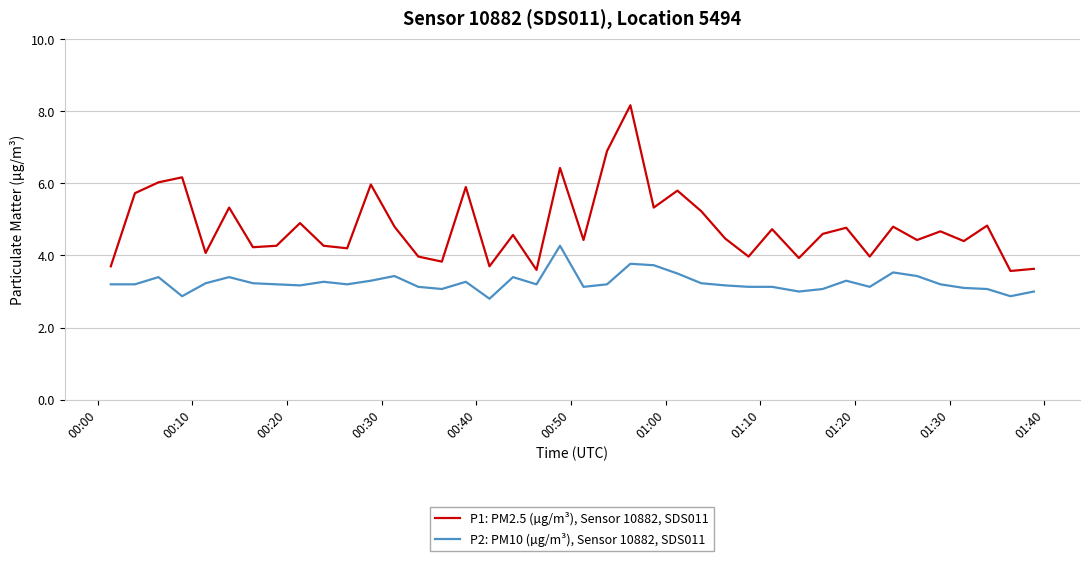

Does the chart display data point markers on the line(s)?

No